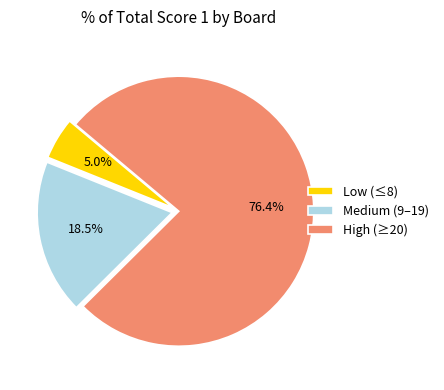

Count the number of slices in the pie.

3